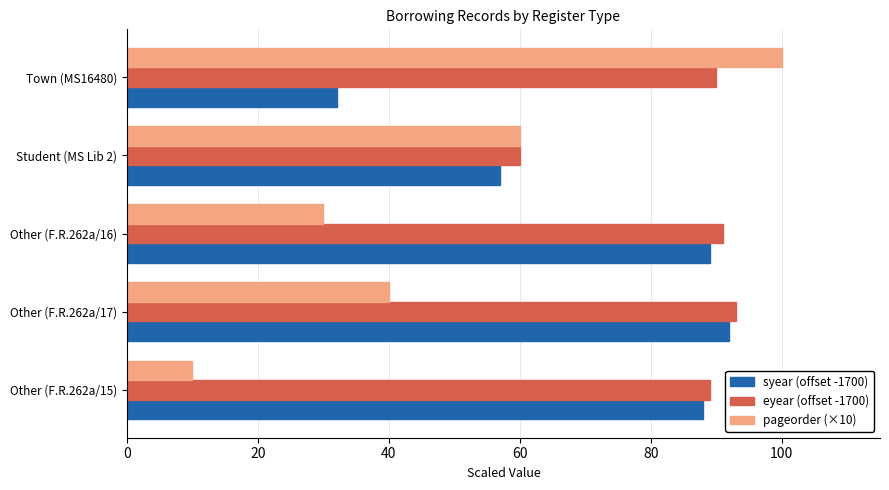

How many data points does each series have?

5